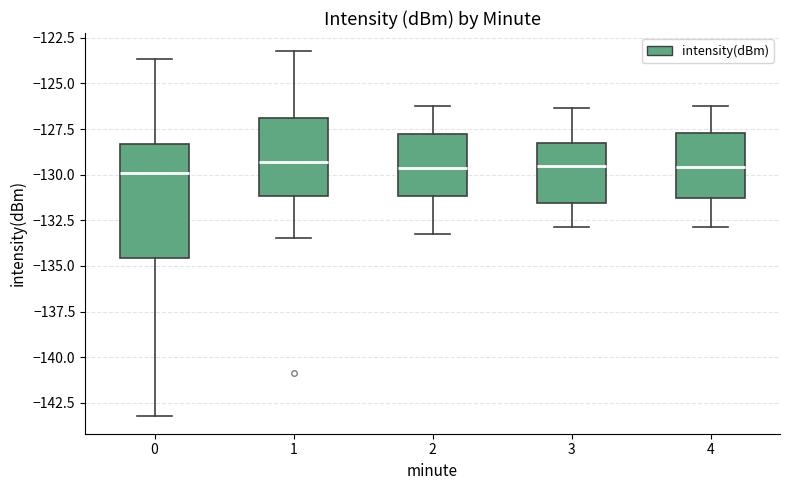

Where is the upper edge of the box at x = 1 on the y-axis? The values are not printed on the chart, so give them approximately, as read against the axis.

-127.0